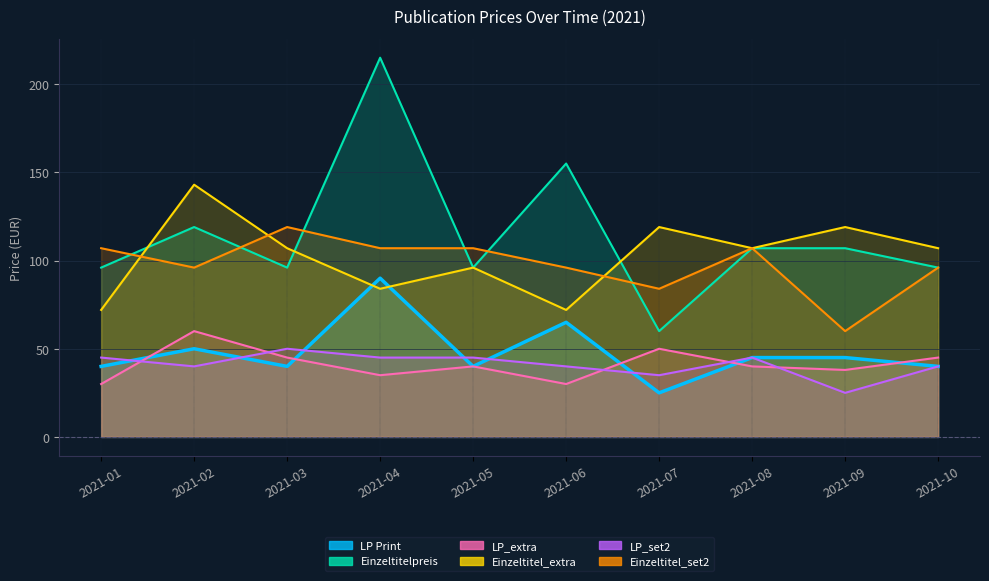

True or false: Einzeltitelpreis and LP_set2 intersect in this chart.

False